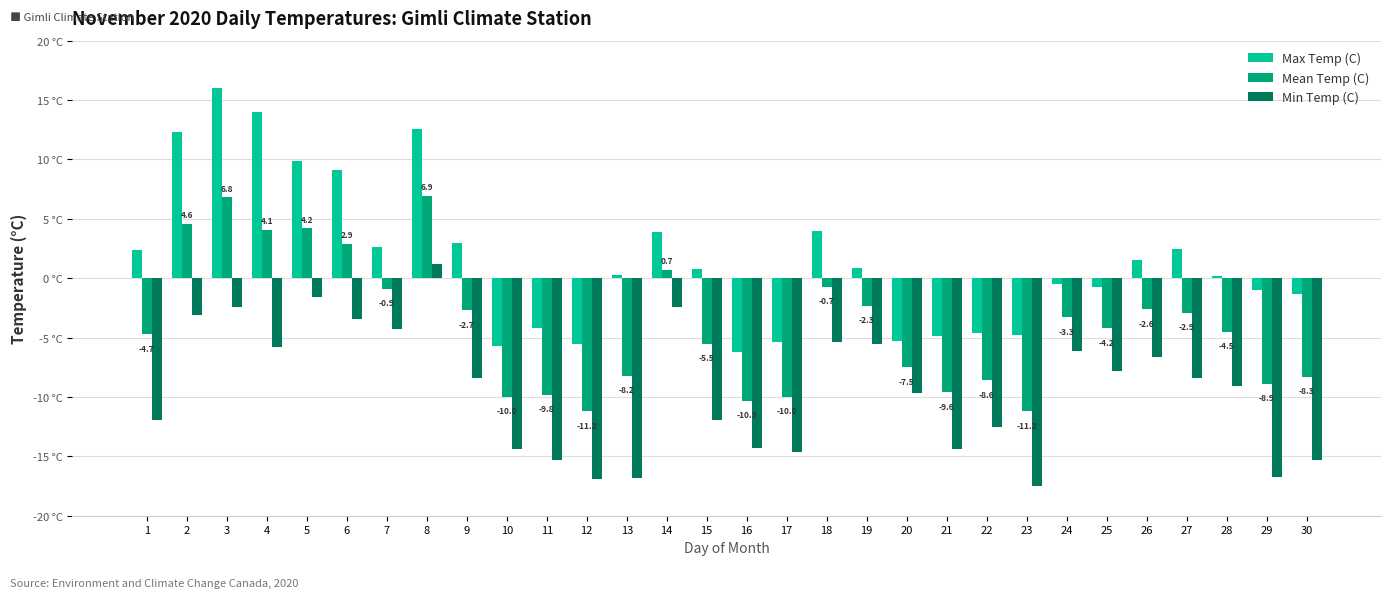

At which category does the chart reach its peak across all series?

3